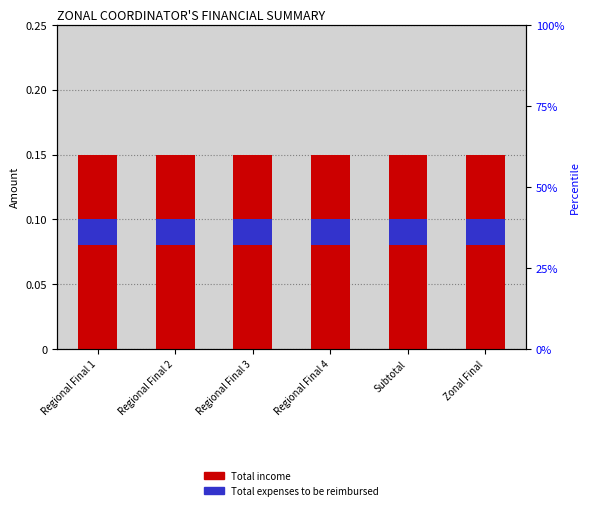

Which category has the lowest value in the Total income series?

Regional Final 1